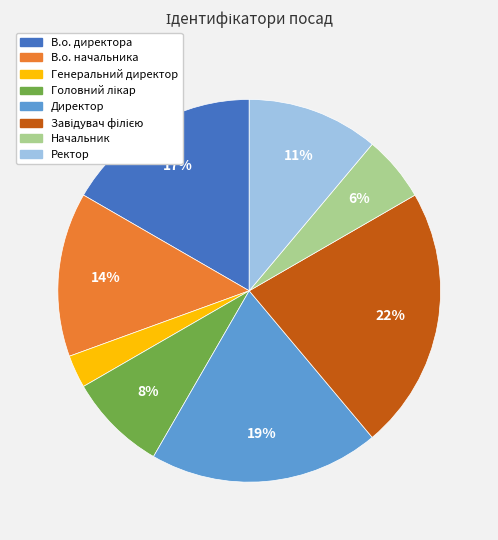

Count the number of slices in the pie.

8